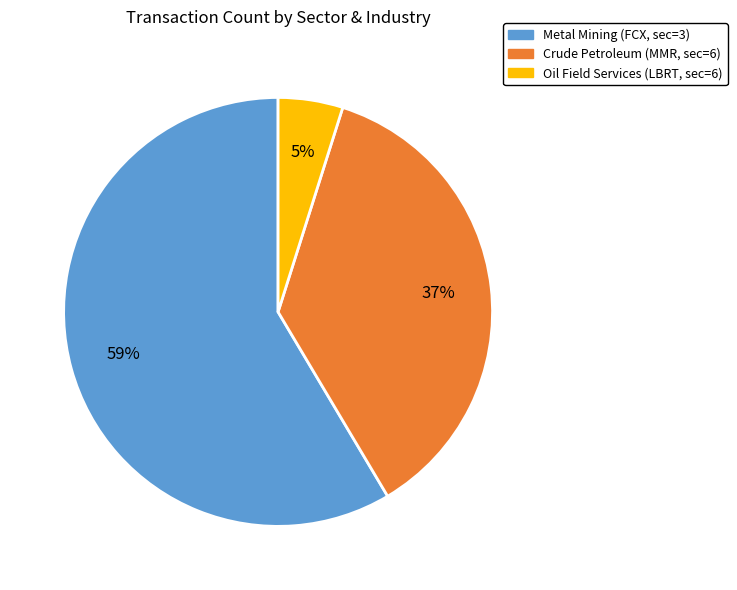

Is there any slice that represents more than half of the pie?

Yes